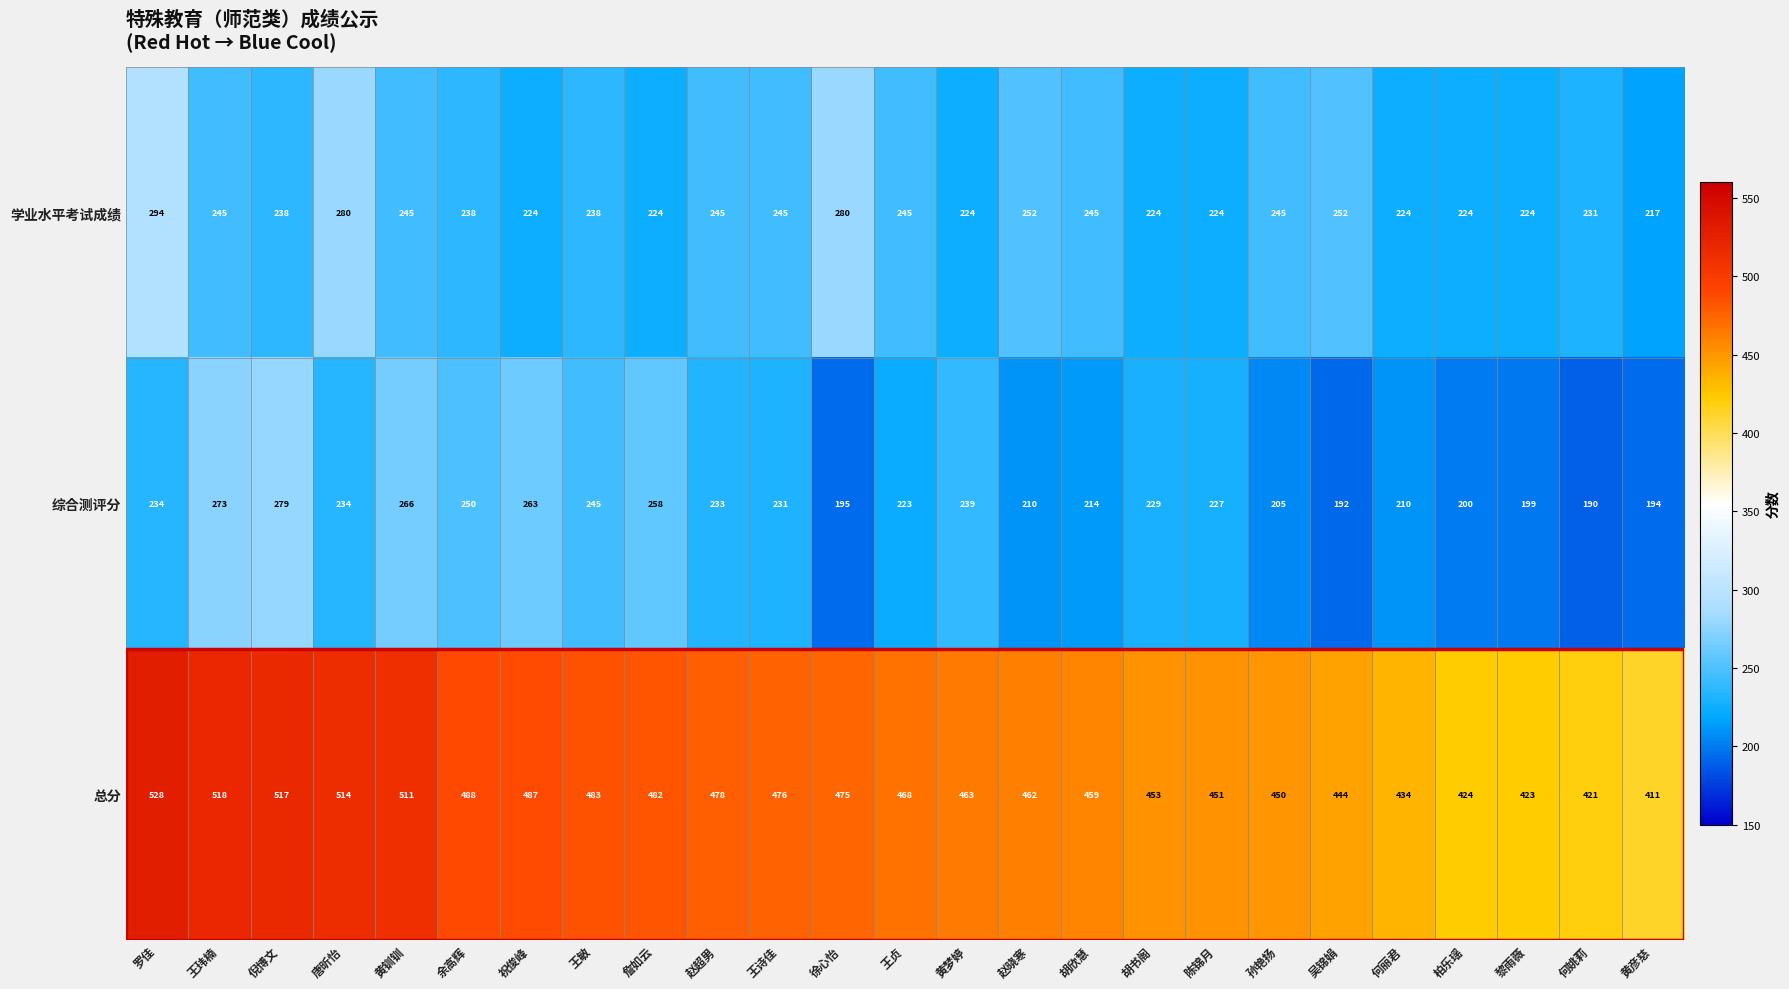

What is the maximum value for 总分?

528